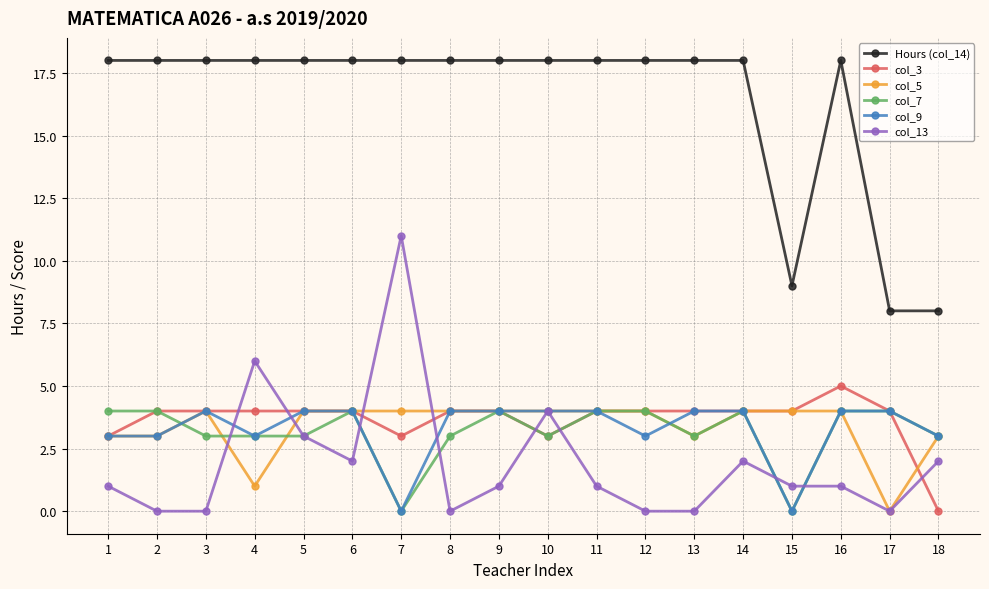

Which category has the highest value in the col_13 series?

7